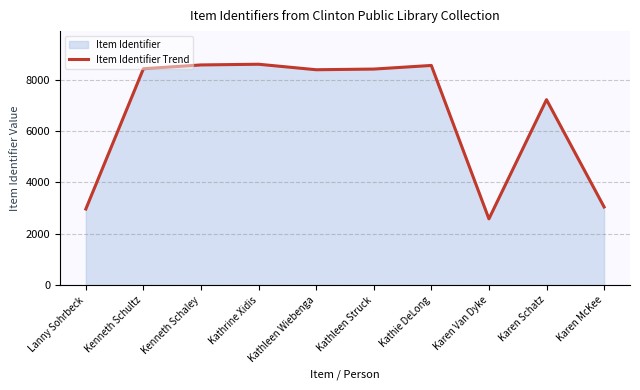

What is the sum of all values?

66714